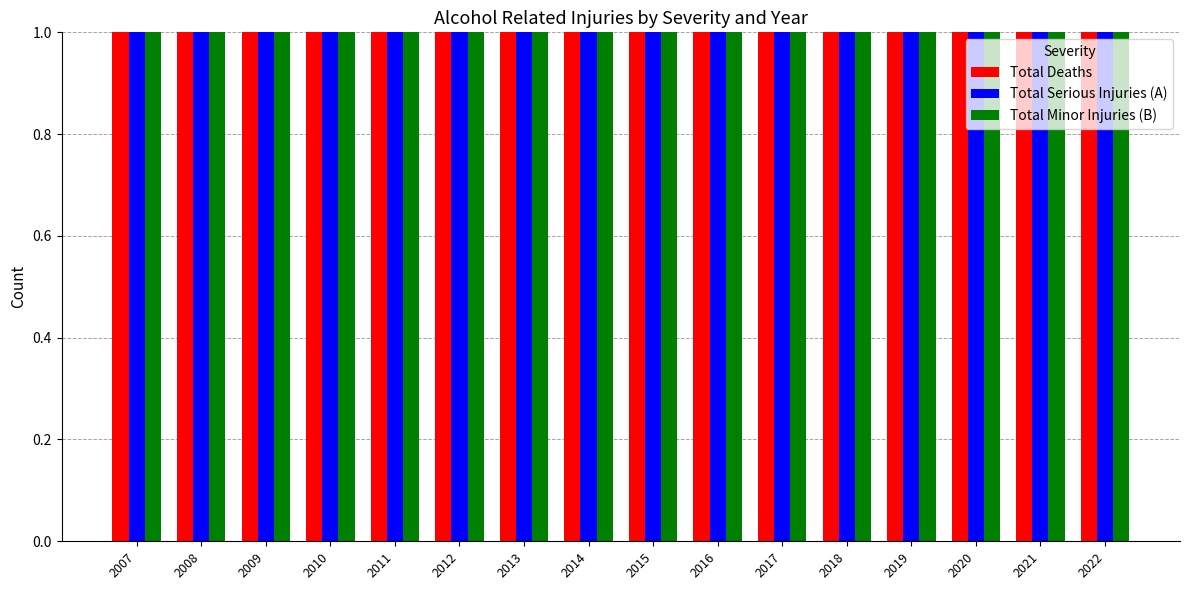

How many values in the Total Minor Injuries (B) series are below 63?

8